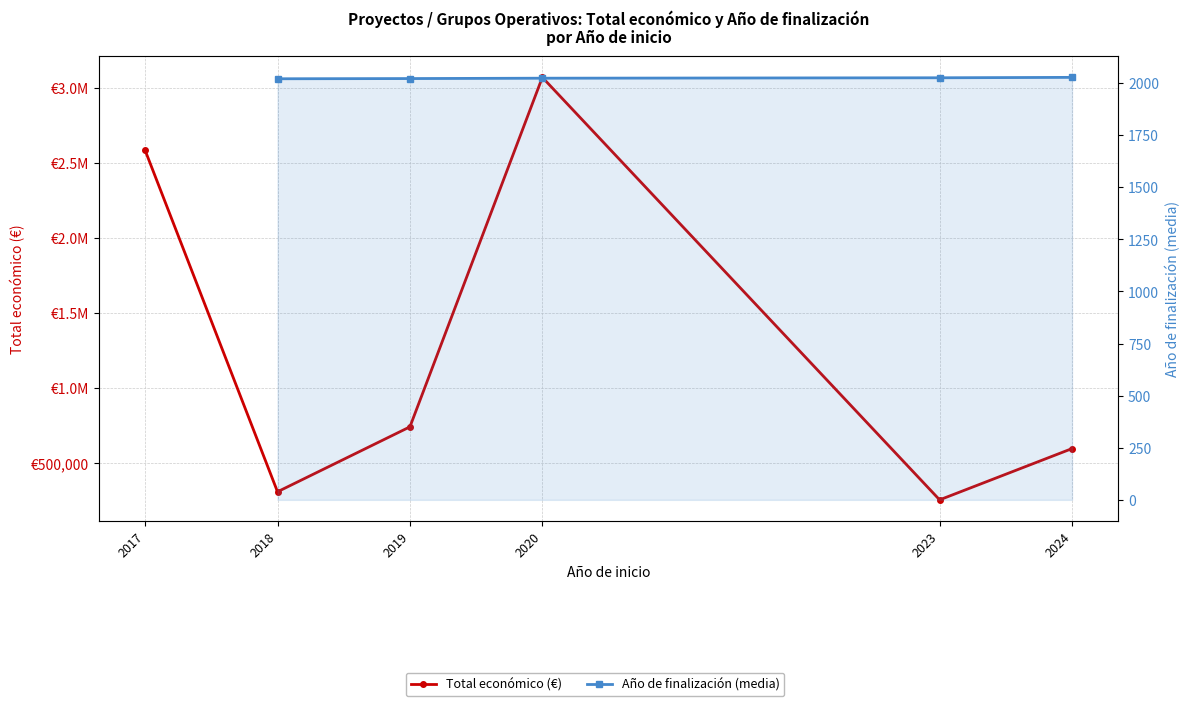

What is the sum of all Total económico (€) values?

7559120.8